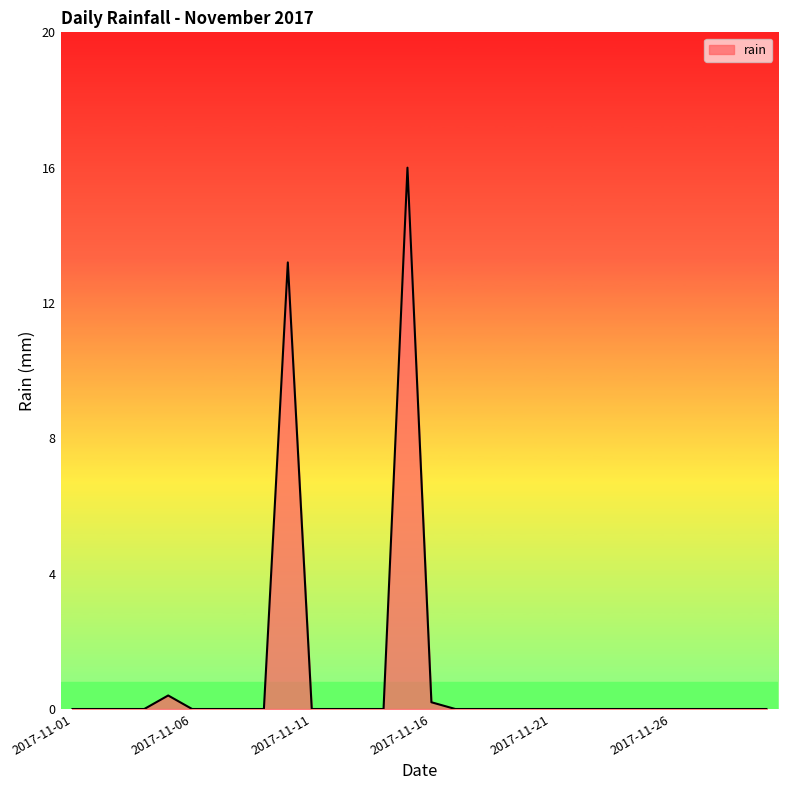

What is the maximum value shown in the chart?

16.0